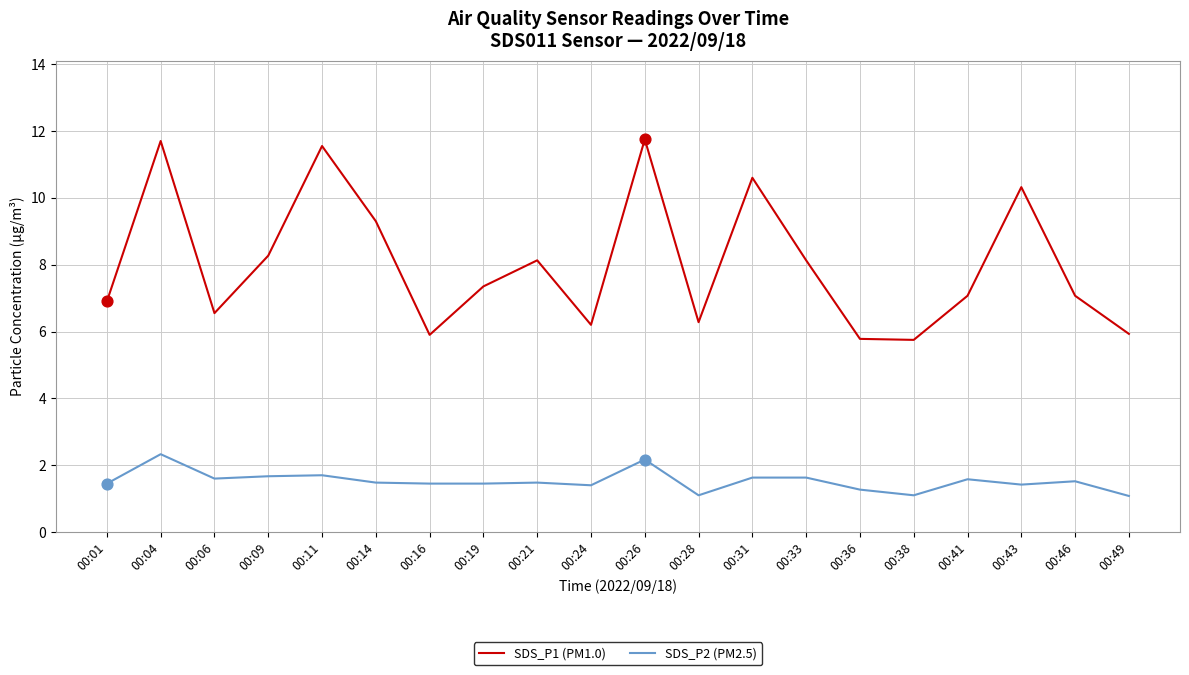

Which series has the largest total across all categories?

SDS_P1 (PM1.0)